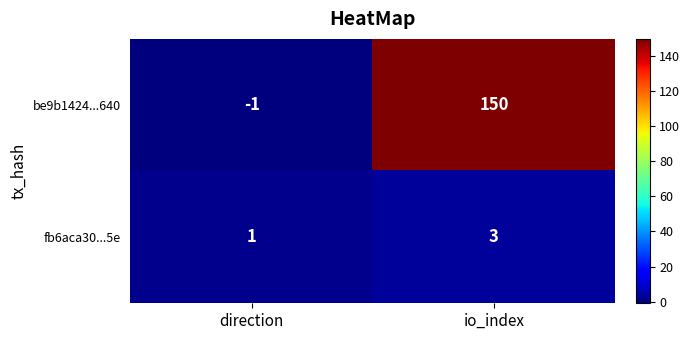

List the series in order of their peak value, lowest first.

fb6aca30...5e, be9b1424...640